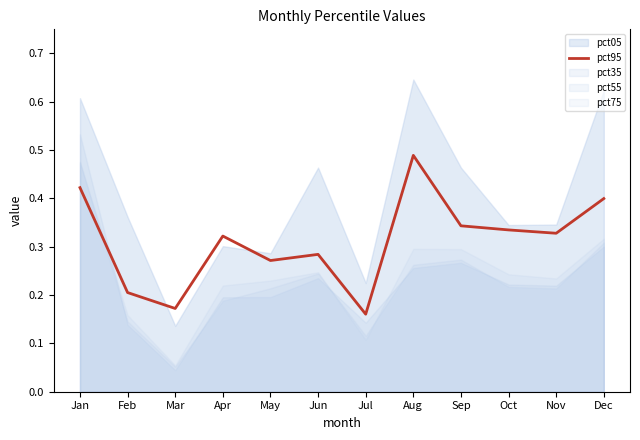

What is the difference between the second highest and minimum values?

0.3